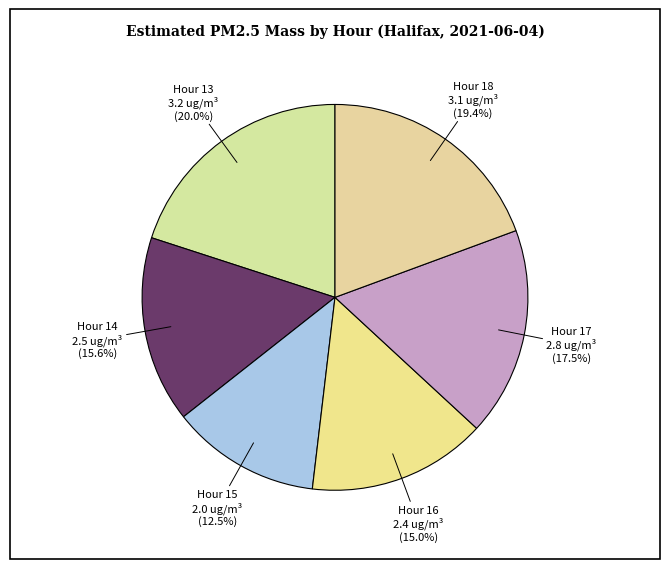

To the nearest percent, what is the average slice percentage?

17%